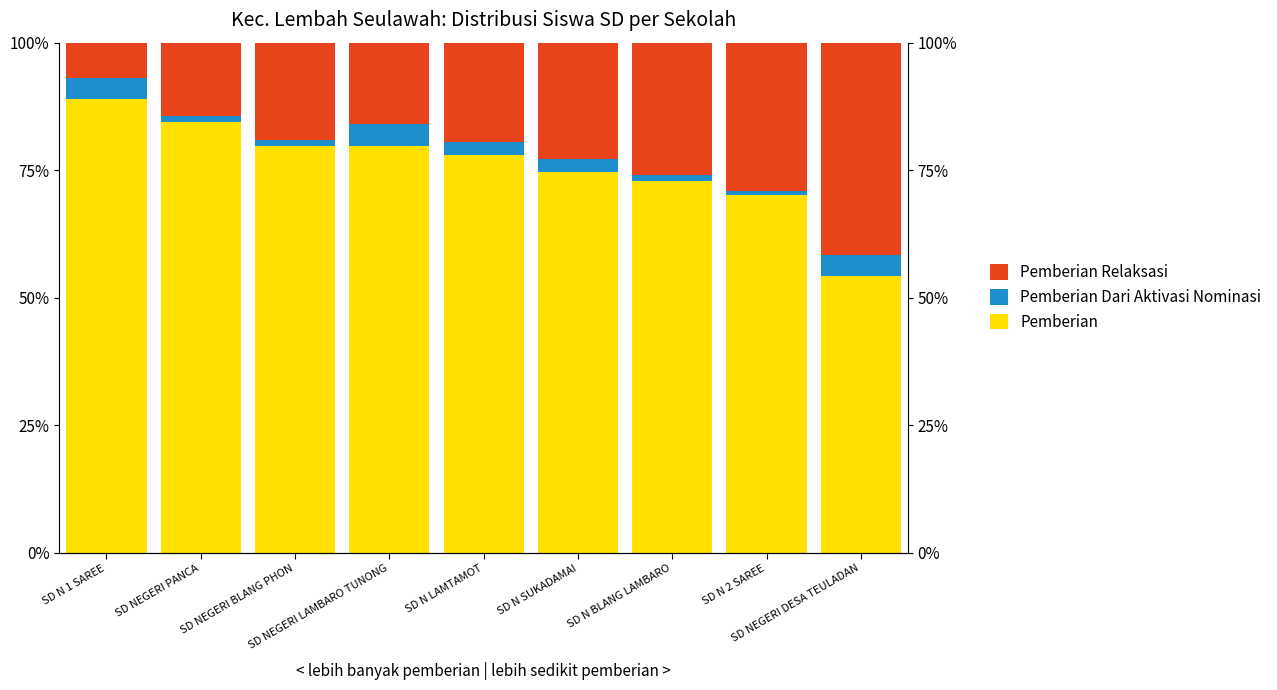

The value of Pemberian at SD N SUKADAMAI is 110.1. True or false?

False